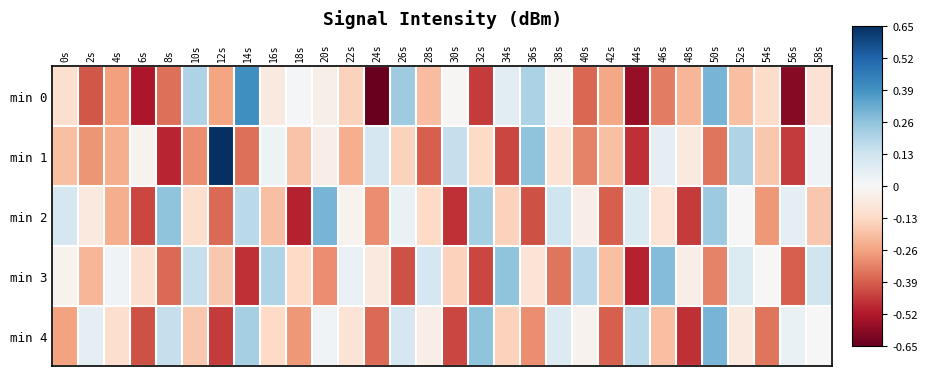

Between 24s and 54s, which series saw the biggest shift?

min 0